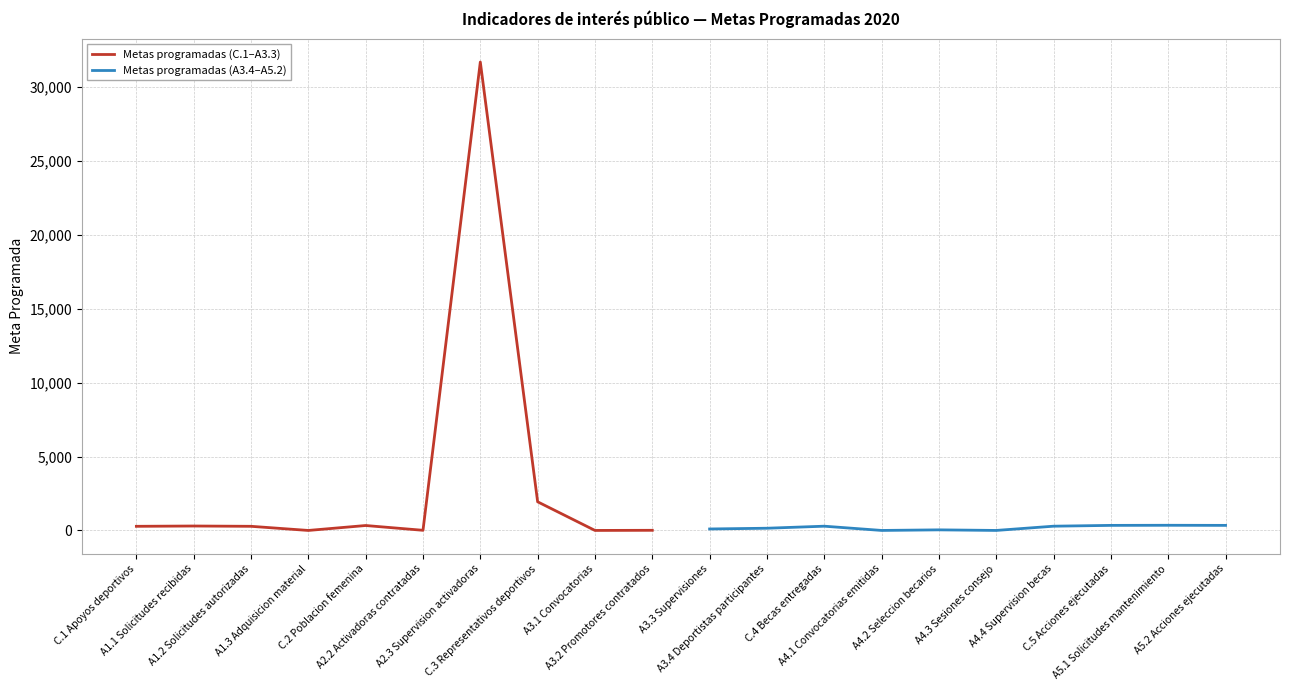

What is the difference between the Metas programadas (C.1–A3.3) values at A2.2 Activadoras contratadas and A2.3 Supervision activadoras?

31679